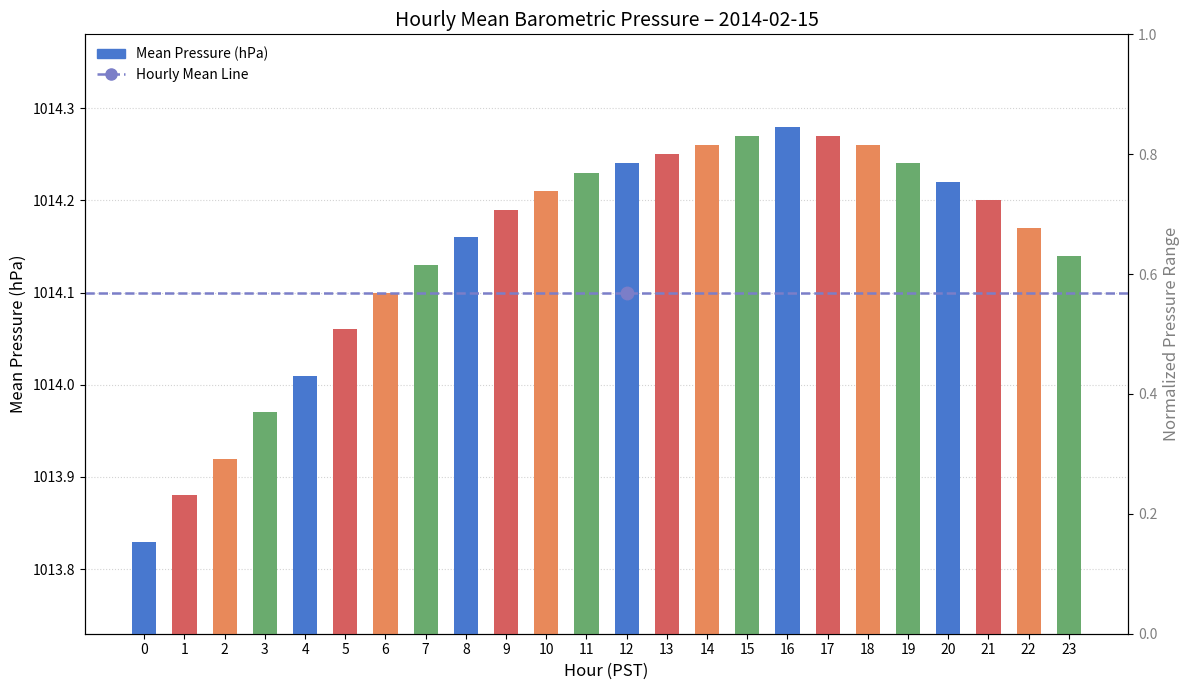

Does the chart contain stacked bars?

No